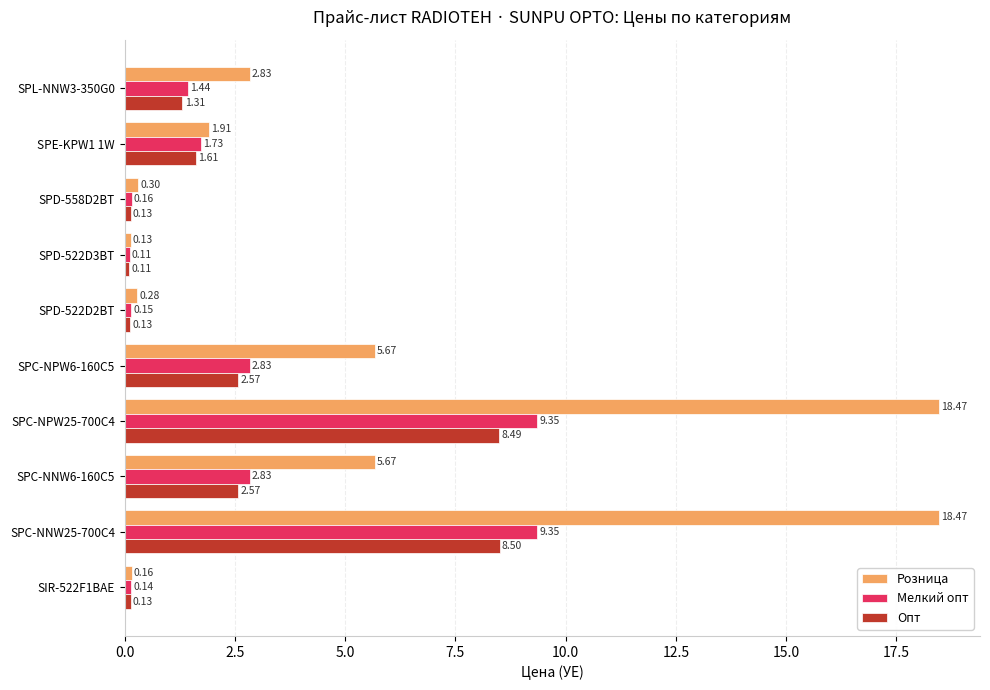

Which series has the widest spread of values?

Розница